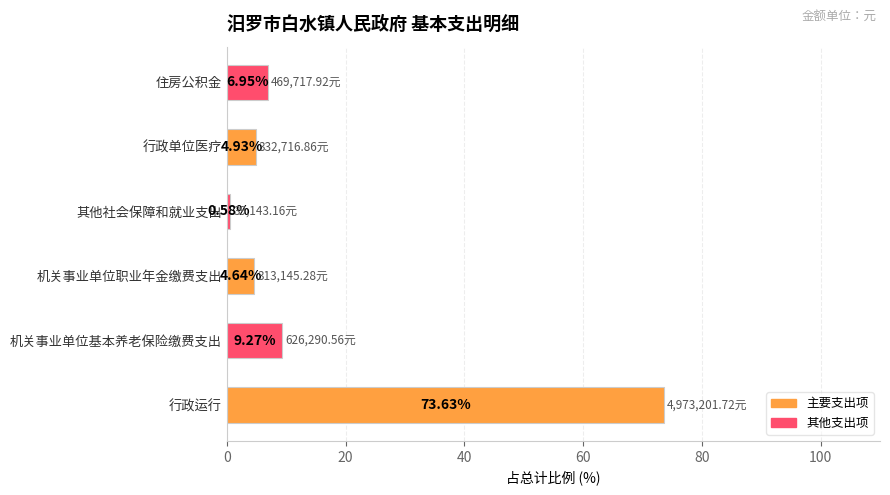

What is the difference between the values at 住房公积金 and 机关事业单位基本养老保险缴费支出?

2.3